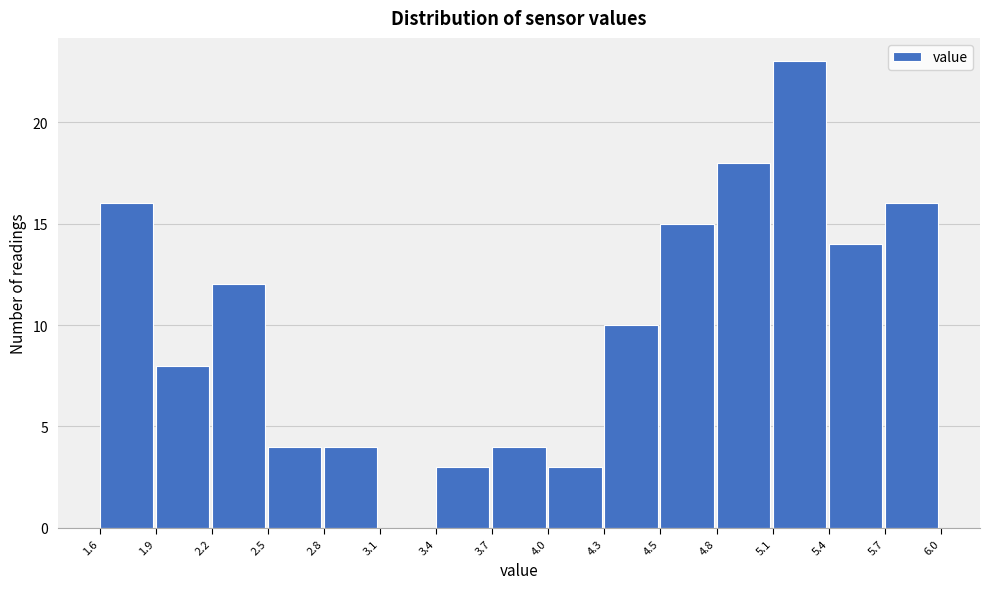

Reading right to left, transcribe all the data shown in this chart.

5.7=16	5.4=14	5.1=23	4.8=18	4.5=15	4.3=10	4.0=3	3.7=4	3.4=3	3.1=0	2.8=4	2.5=4	2.2=12	1.9=8	1.6=16